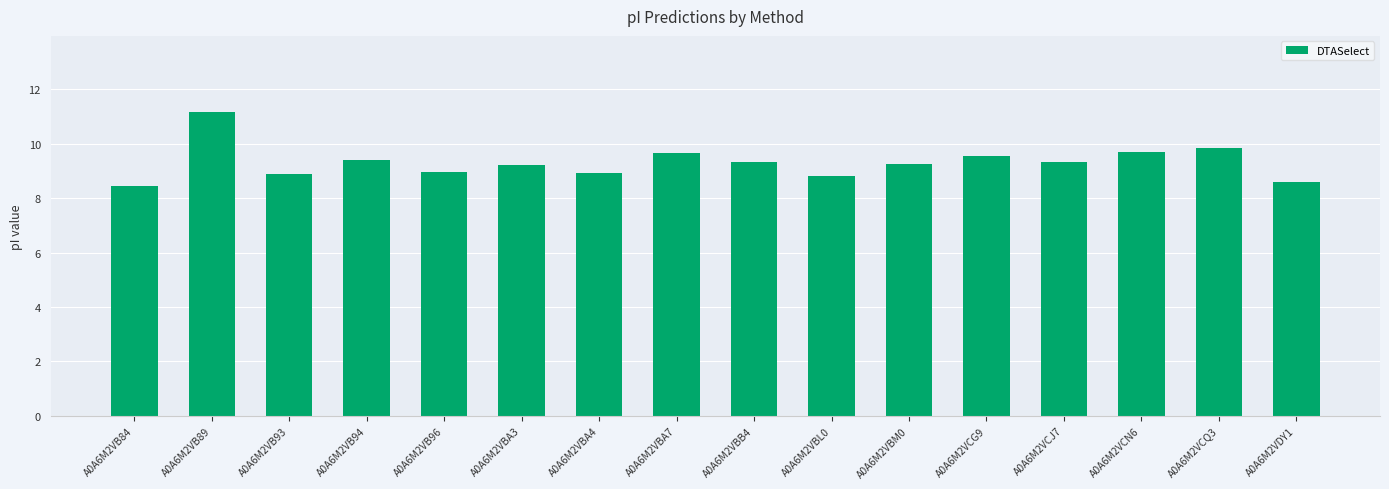

The chart shows a value of 2.2 at A0A6M2VBL0. True or false?

False